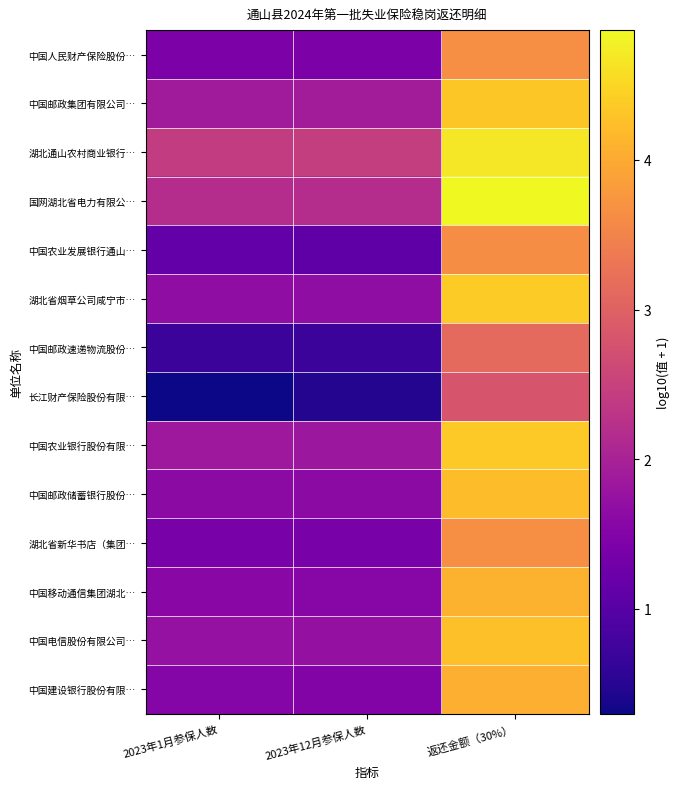

Reading left to right, extract all data points from this chart.

中国人民财产保险股份…: 2023年1月参保人数=1.4	2023年12月参保人数=1.4	返还金额（30%）=3.6
中国邮政集团有限公司…: 2023年1月参保人数=1.9	2023年12月参保人数=1.9	返还金额（30%）=4.3
湖北通山农村商业银行…: 2023年1月参保人数=2.4	2023年12月参保人数=2.4	返还金额（30%）=4.7
国网湖北省电力有限公…: 2023年1月参保人数=2.2	2023年12月参保人数=2.2	返还金额（30%）=4.9
中国农业发展银行通山…: 2023年1月参保人数=1.1	2023年12月参保人数=1.1	返还金额（30%）=3.6
湖北省烟草公司咸宁市…: 2023年1月参保人数=1.7	2023年12月参保人数=1.7	返还金额（30%）=4.4
中国邮政速递物流股份…: 2023年1月参保人数=0.7	2023年12月参保人数=0.7	返还金额（30%）=3.1
长江财产保险股份有限…: 2023年1月参保人数=0.3	2023年12月参保人数=0.5	返还金额（30%）=2.8
中国农业银行股份有限…: 2023年1月参保人数=1.8	2023年12月参保人数=1.8	返还金额（30%）=4.4
中国邮政储蓄银行股份…: 2023年1月参保人数=1.6	2023年12月参保人数=1.6	返还金额（30%）=4.2
湖北省新华书店（集团…: 2023年1月参保人数=1.4	2023年12月参保人数=1.4	返还金额（30%）=3.7
中国移动通信集团湖北…: 2023年1月参保人数=1.6	2023年12月参保人数=1.6	返还金额（30%）=4.1
中国电信股份有限公司…: 2023年1月参保人数=1.7	2023年12月参保人数=1.7	返还金额（30%）=4.3
中国建设银行股份有限…: 2023年1月参保人数=1.5	2023年12月参保人数=1.5	返还金额（30%）=4.1